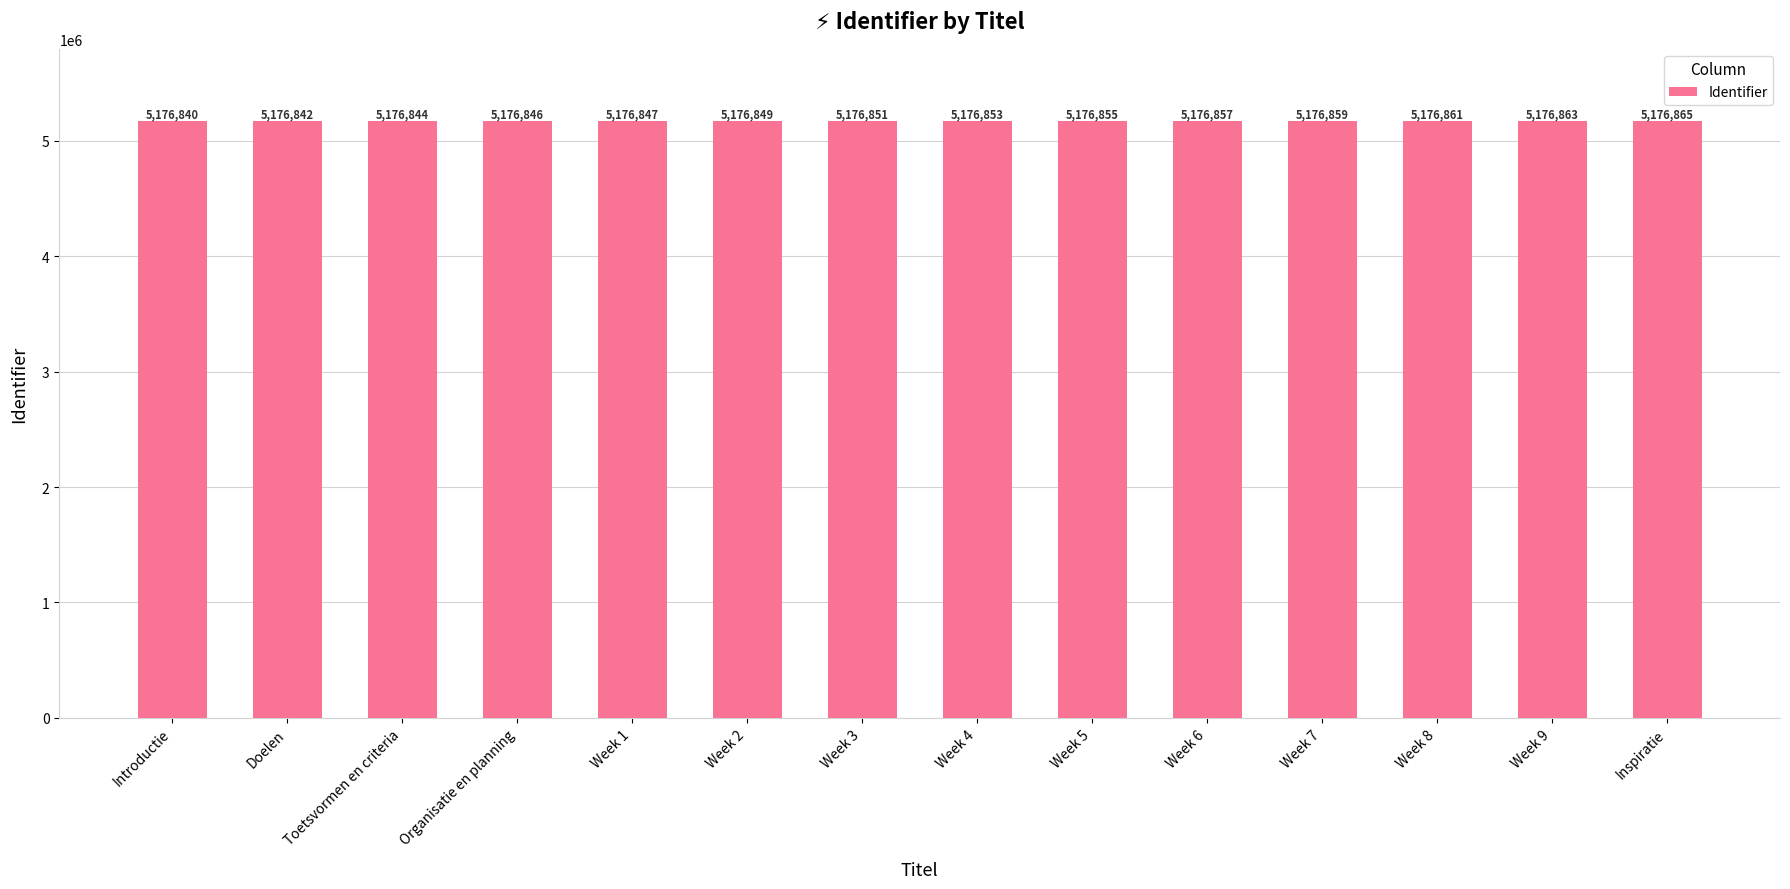

Approximately how many times larger is the value at Week 9 compared to Introductie?

1.0